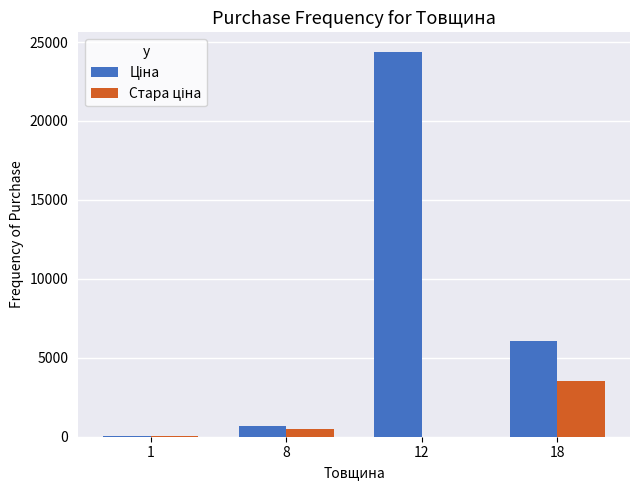

What is the greatest value displayed?

24394.3